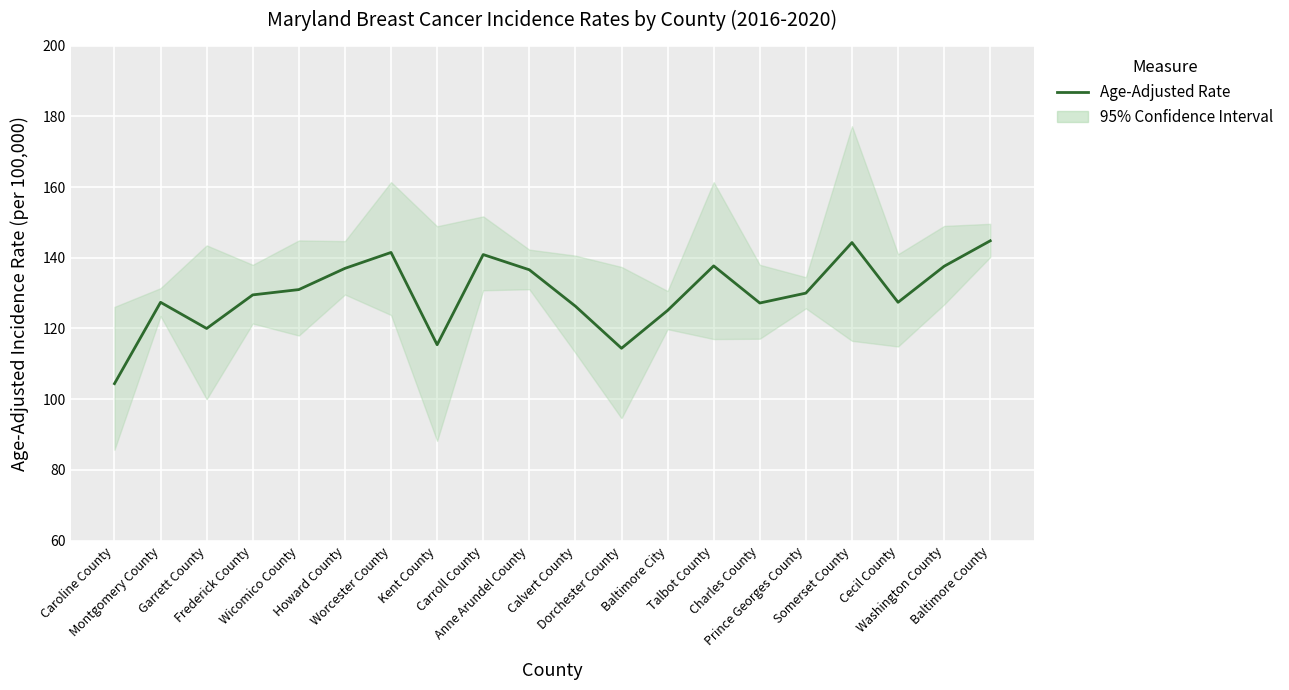

Rank the categories by value from highest to lowest.

Baltimore County, Somerset County, Worcester County, Carroll County, Talbot County, Washington County, Howard County, Anne Arundel County, Wicomico County, Prince Georges County, Frederick County, Montgomery County, Cecil County, Charles County, Calvert County, Baltimore City, Garrett County, Kent County, Dorchester County, Caroline County